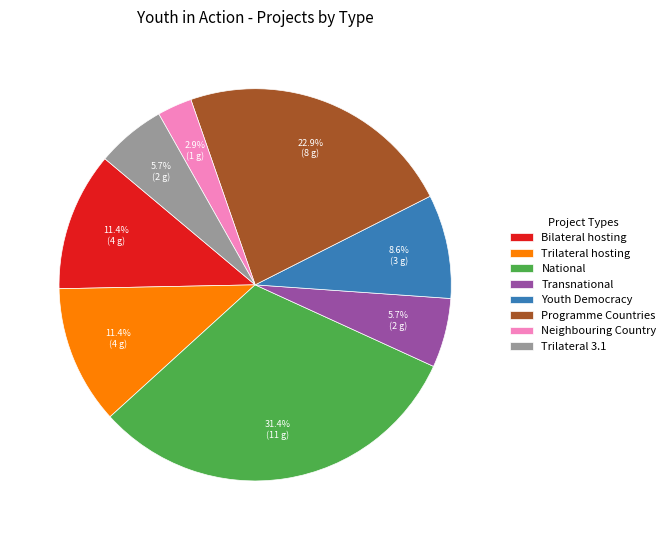

What is the smallest slice in the pie chart?

Neighbouring Country